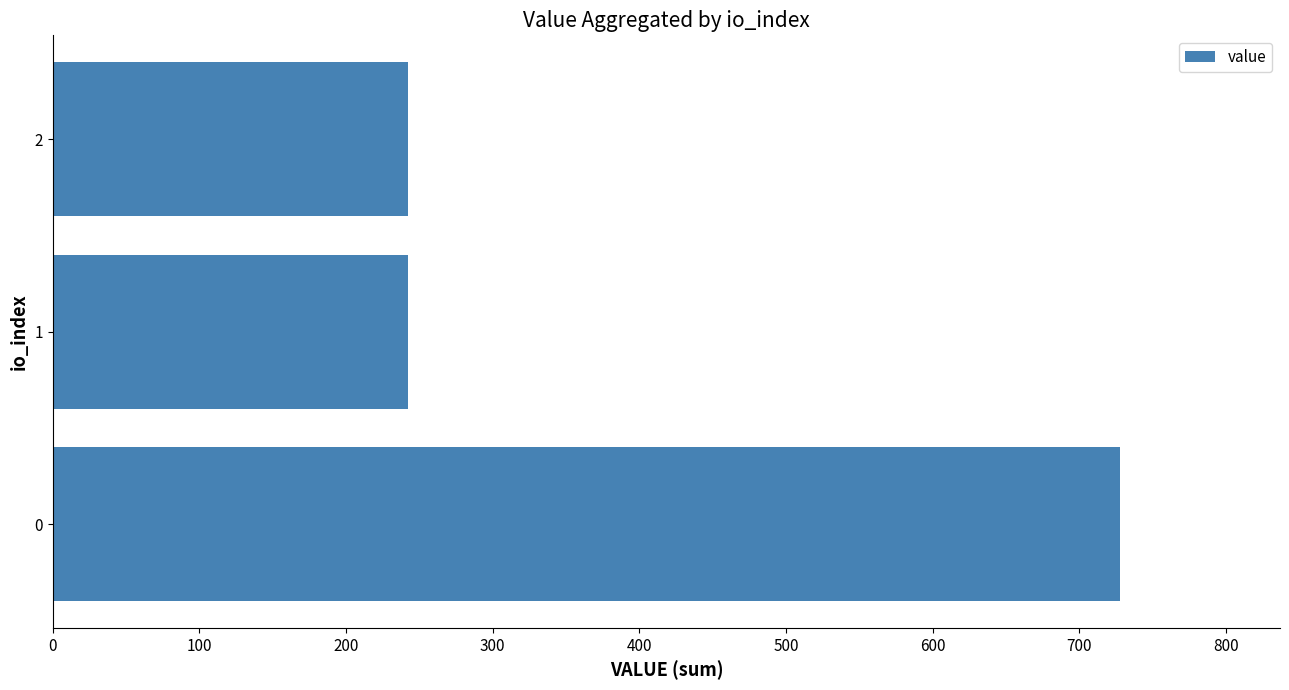

What is the sum of the values at 2 and 1?

485.2